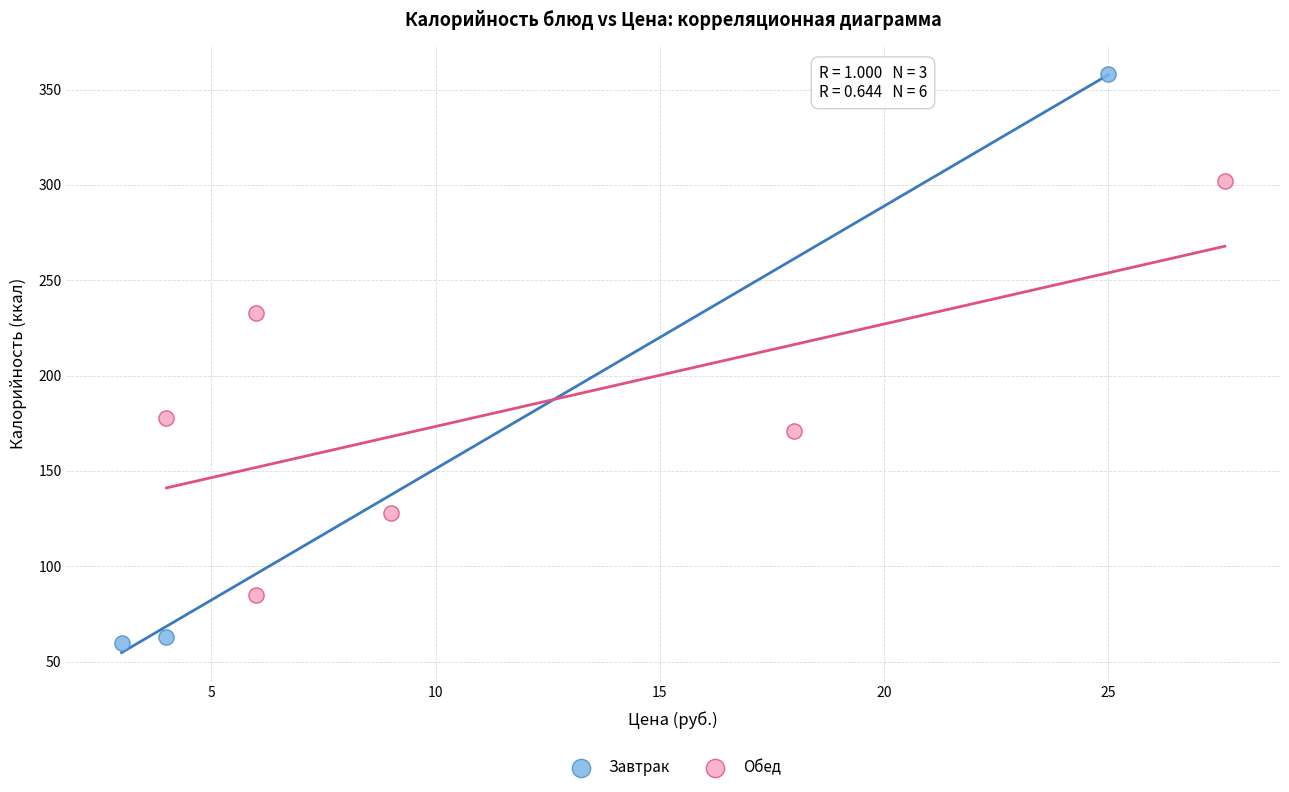

Which series has the widest spread of Y values?

Завтрак